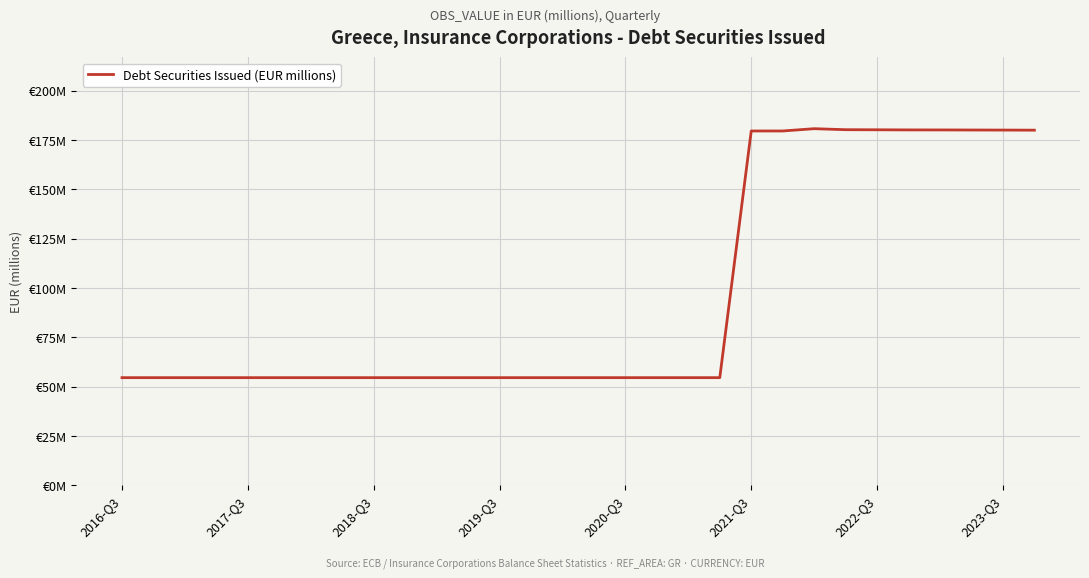

Where is the data nearest to the value 117?

2016-Q3